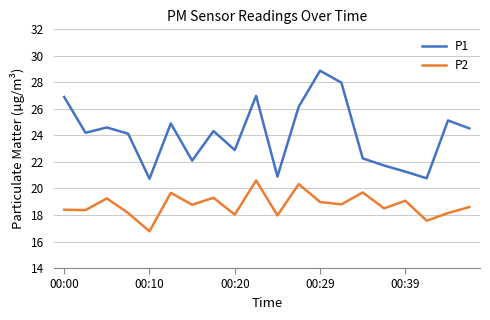

Rank the series by their maximum value, from highest to lowest.

P1, P2